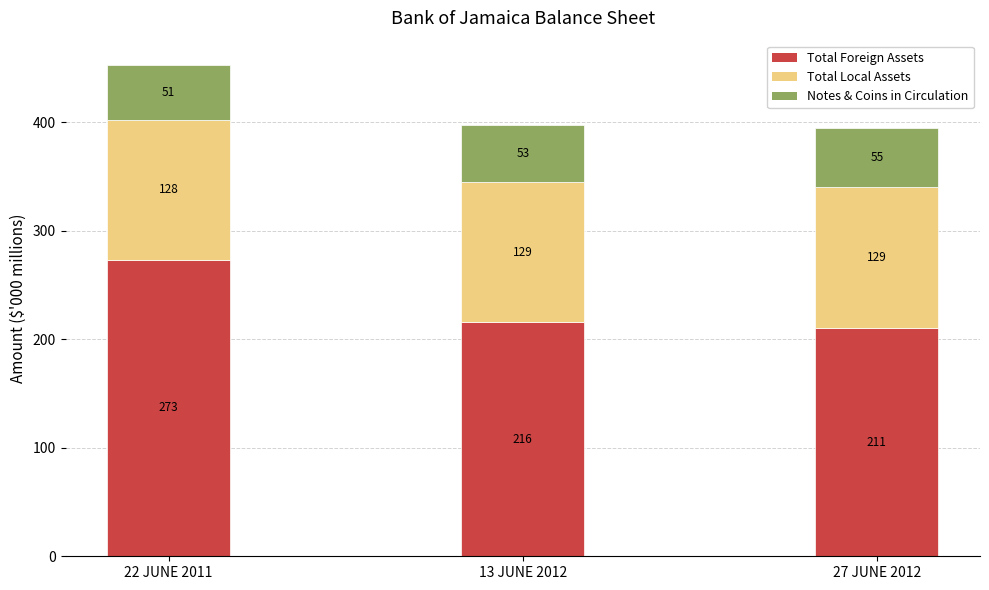

What value does the Total Foreign Assets series have at 22 JUNE 2011?

273.5